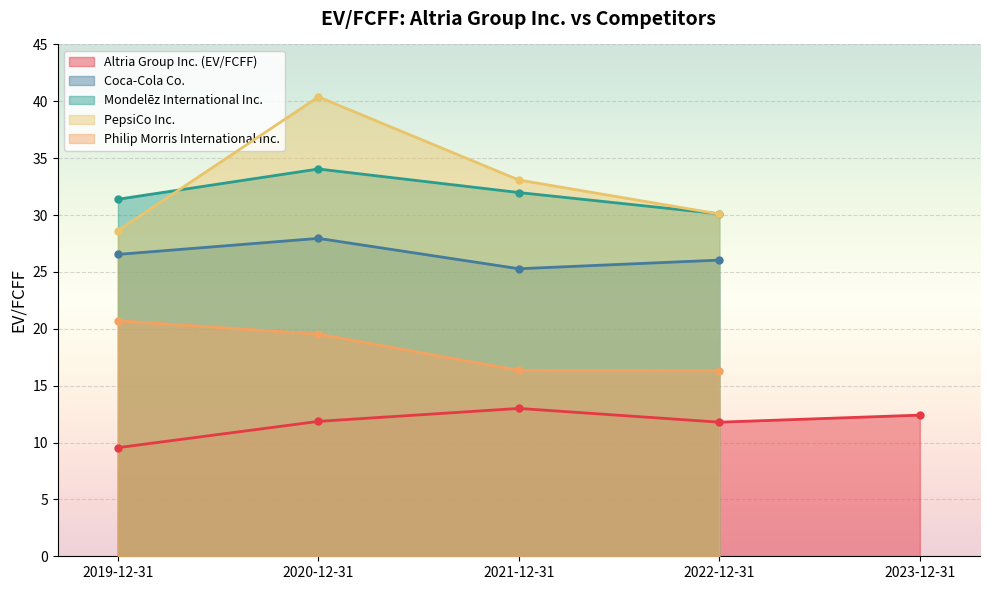

Reading left to right, list all the values displayed in this chart.

Altria Group Inc. (EV/FCFF): 9.6	11.9	13.0	11.8	12.4
Coca-Cola Co.: 26.5	27.9	25.3	26.0	0.0
Mondelēz International Inc.: 31.4	34.0	32.0	30.1	0.0
PepsiCo Inc.: 28.6	40.4	33.1	30.1	0.0
Philip Morris International Inc.: 20.7	19.5	16.4	16.3	0.0